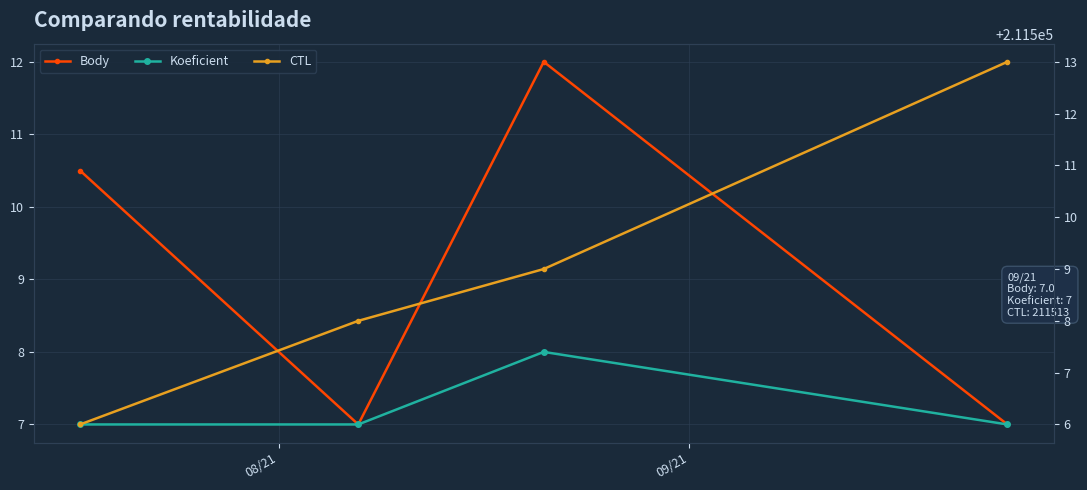

What is the difference between the maximum and minimum values in the CTL series?

7.0